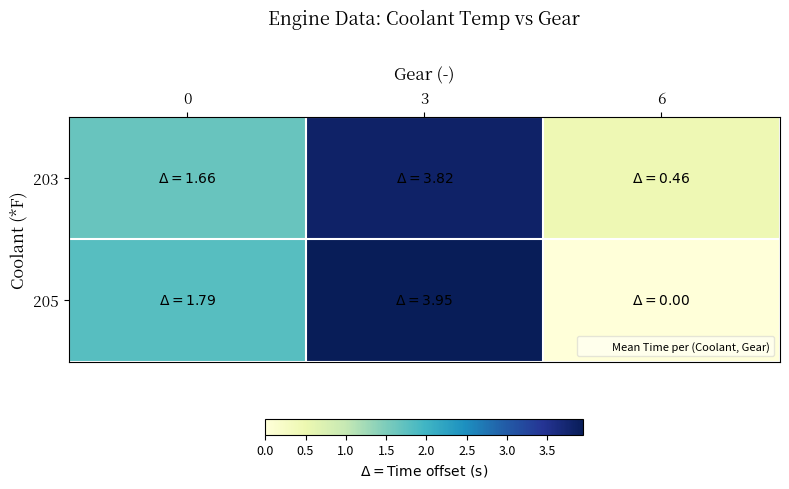

Which series has the largest range (max minus min)?

205